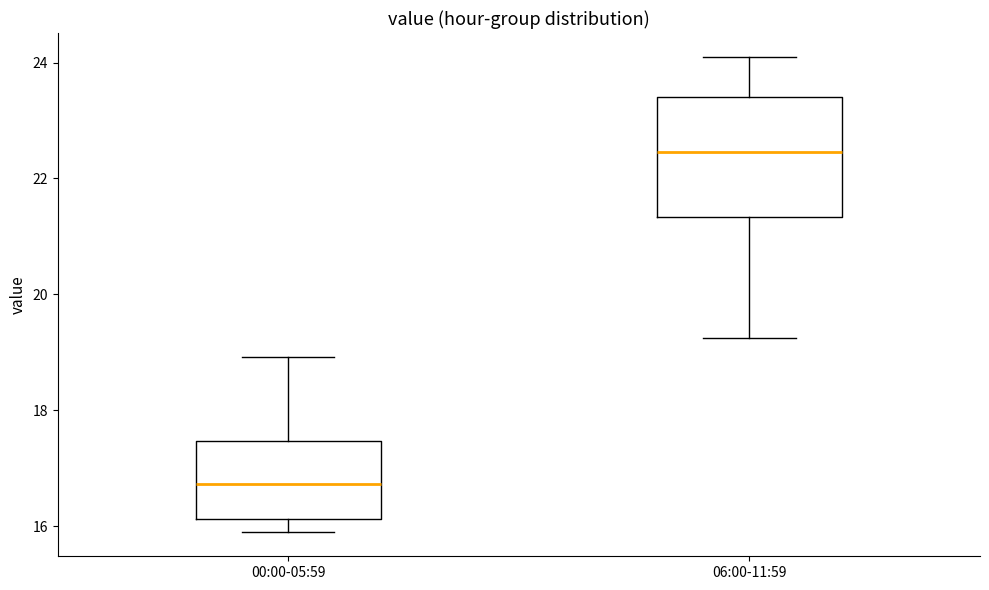

Reading left to right, transcribe this box plot: for each box, give where its median line is, the range the box spans, and where its two whiskers end, as read against the y-axis. The values are not printed on the chart, so give them approximately, as read against the axis.

00:00-05:59: median 16.8, box 16.2 to 17.4, whiskers 15.8 to 19.0
06:00-11:59: median 22.4, box 21.4 to 23.4, whiskers 19.2 to 24.2